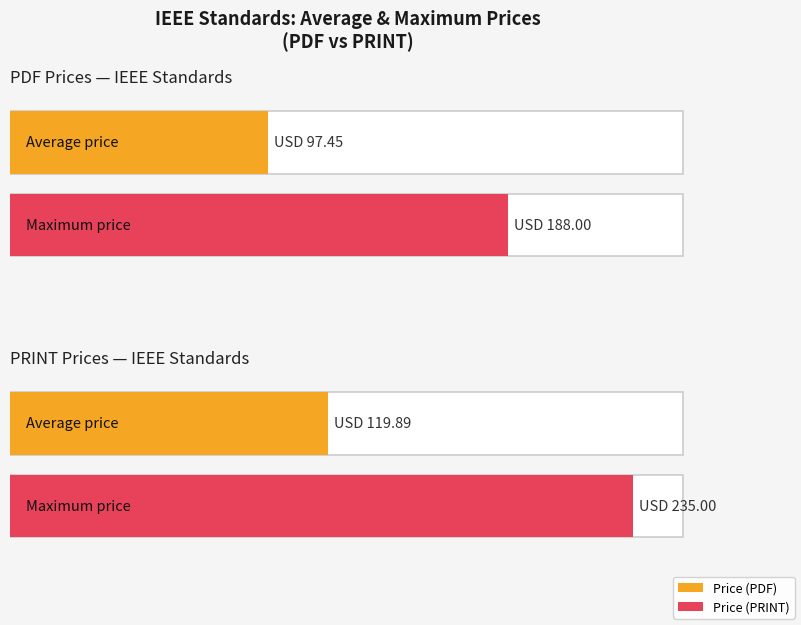

Is it true that Price (PDF) equals 35 at IEEE 1679.1:2025?

False